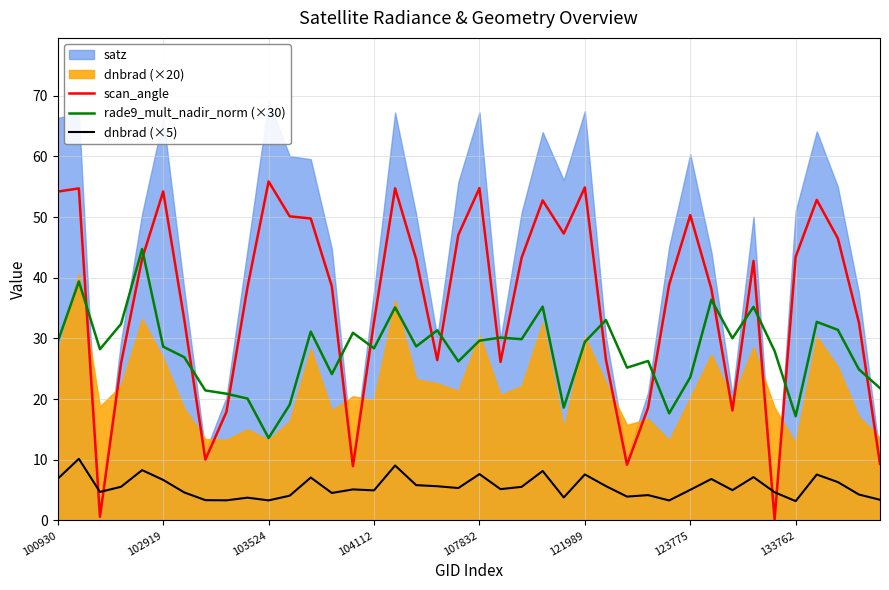

How many interior local peaks does the dnbrad (×5) series have?

13